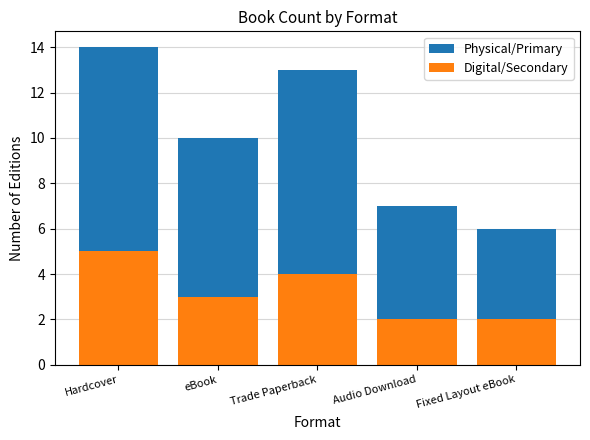

What is the approximate value of Digital/Secondary at Trade Paperback?

4